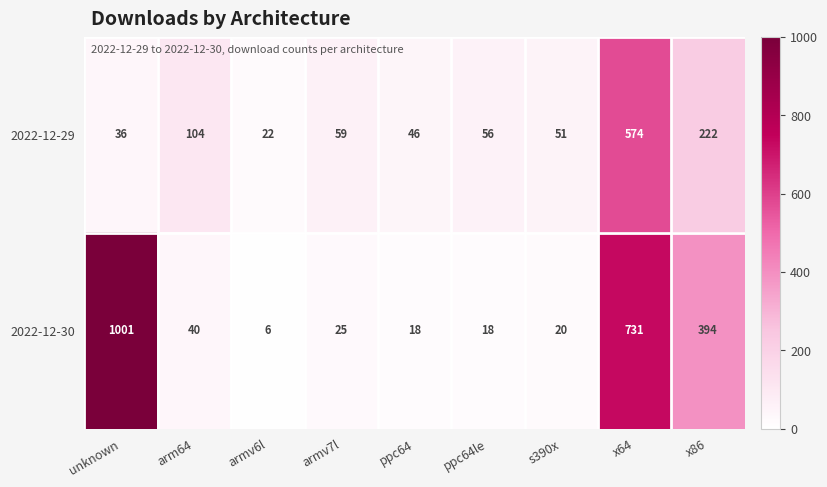

List the series in order of their peak value, highest first.

2022-12-30, 2022-12-29